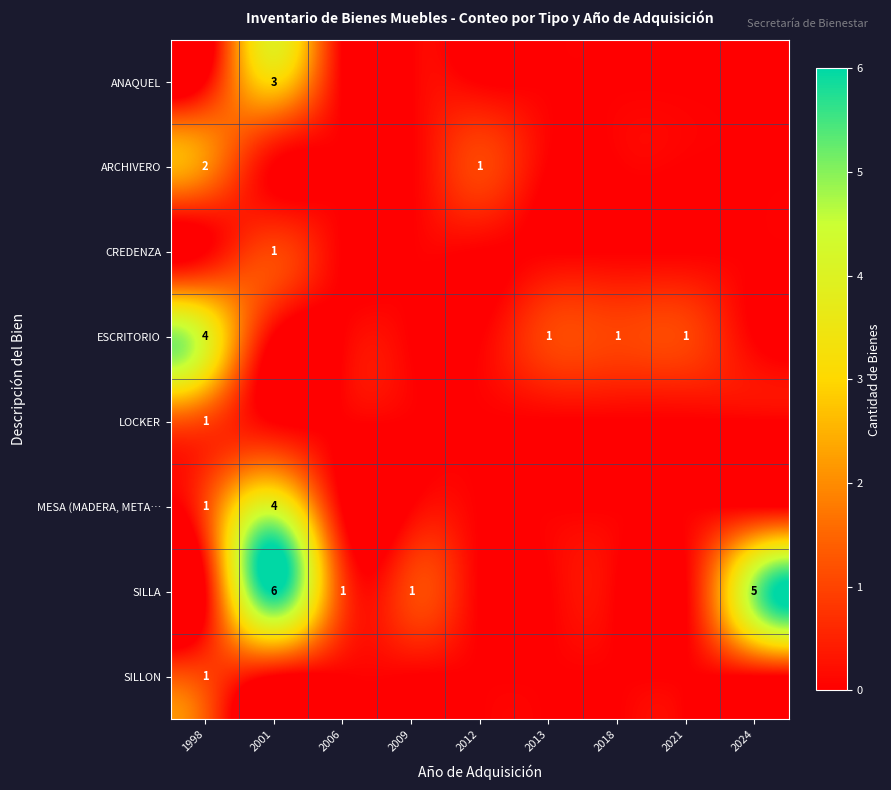

Is it true that SILLA equals 0 at 2021?

True